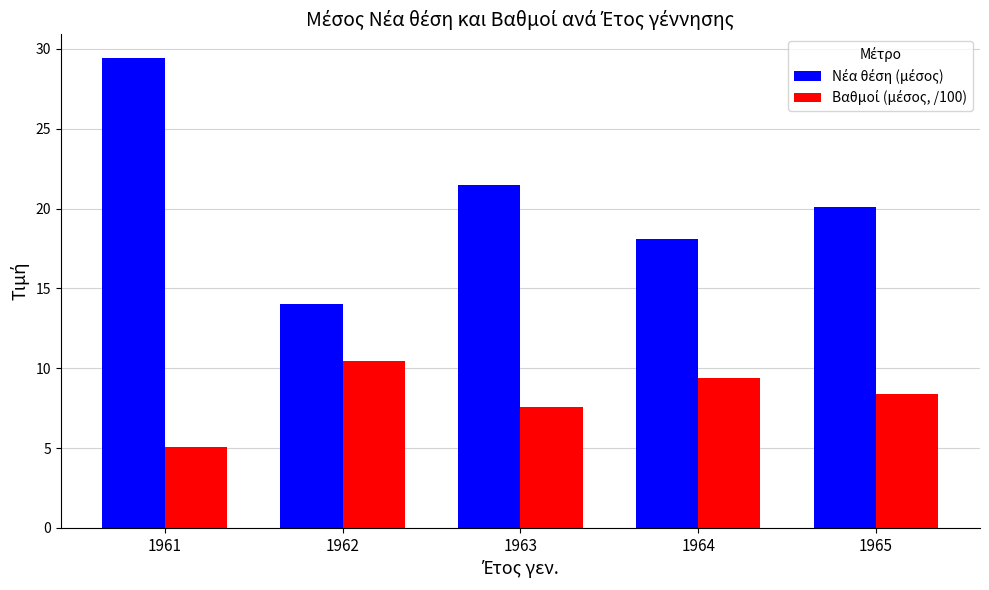

What is the smallest value displayed?

5.1